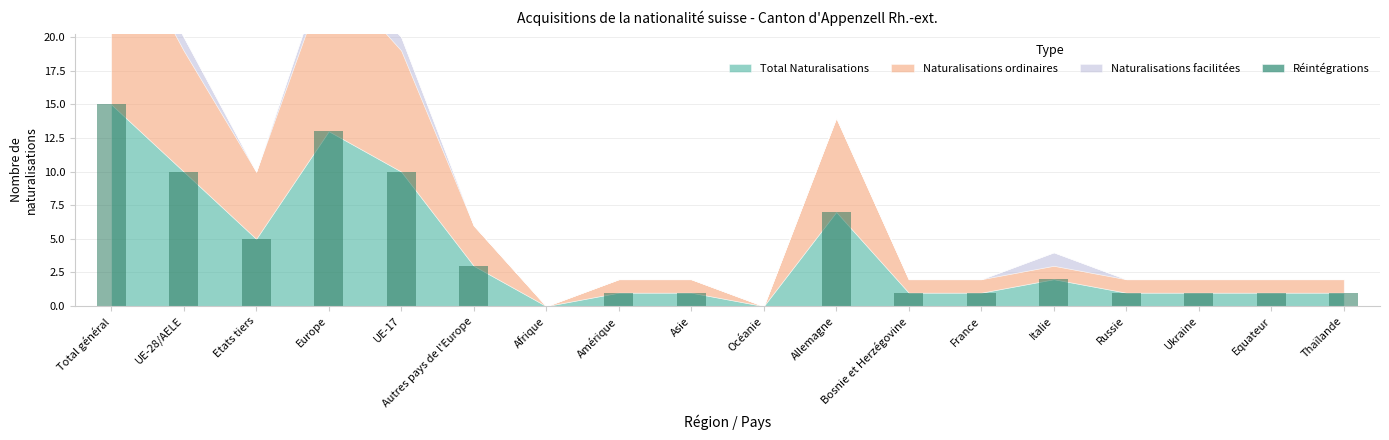

What is the sum of all values?

73